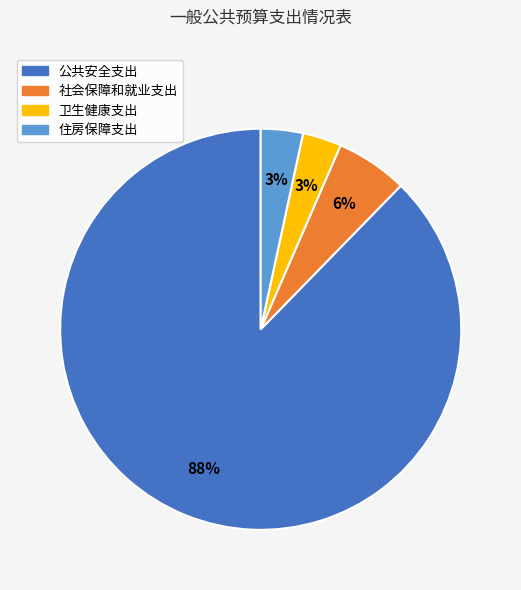

Do 社会保障和就业支出 and 公共安全支出 together represent more than half of the pie?

Yes